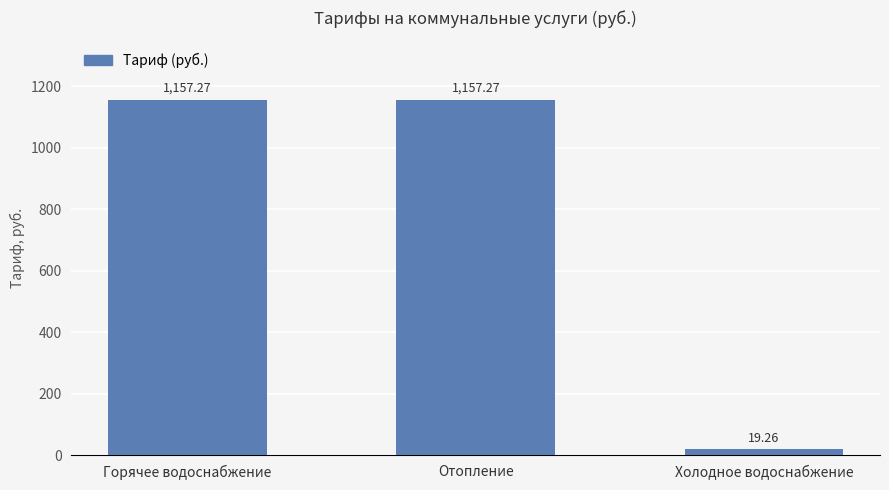

True or false: the data shows 1157.3 at Горячее водоснабжение.

True